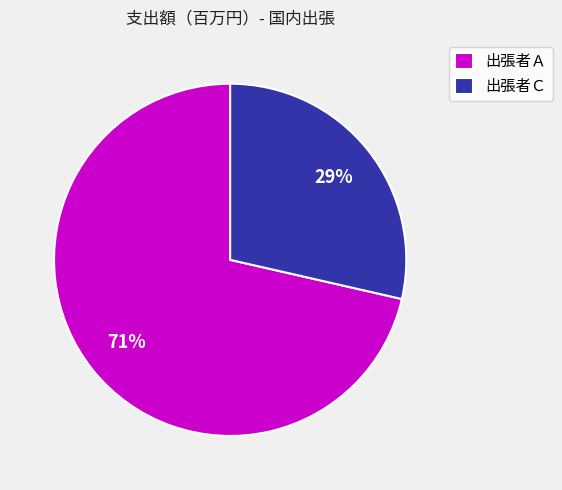

Count the number of slices in the pie.

2